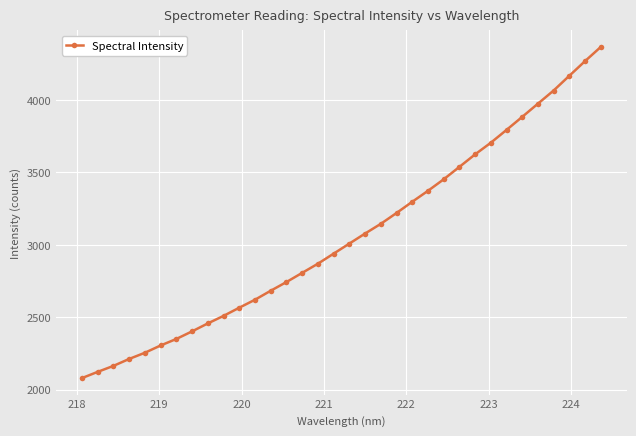

What is the smallest value displayed?

2079.6